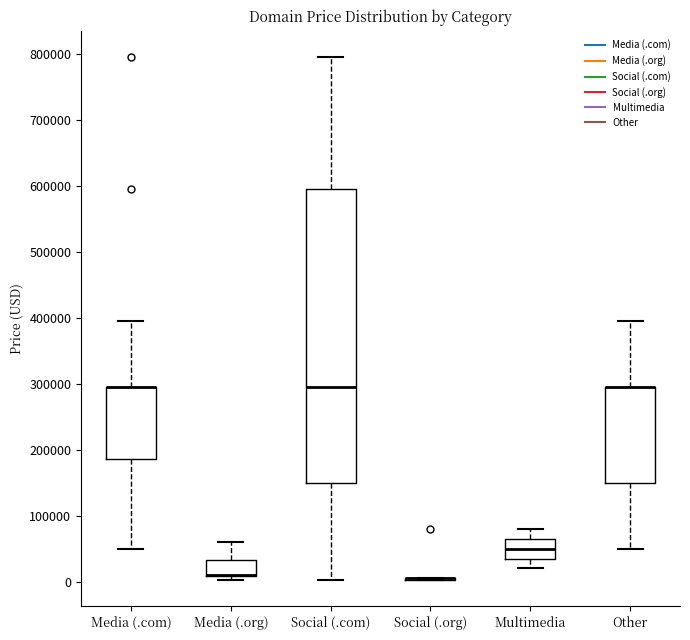

Reading left to right, read every box against the y-axis: the position of its median line, the range the box covers, and the ends of its whiskers. The values are not printed on the chart, so give them approximately, as read against the axis.

Media (.com): median 290000 (drawn on the box's upper edge), box 190000 to 290000, whiskers 50000 to 390000
Media (.org): median 10000 (drawn on the box's lower edge), box 10000 to 30000, whiskers 0 to 60000
Social (.com): median 290000, box 150000 to 590000, whiskers 0 to 790000
Social (.org): box collapsed to a line at 0, whiskers 0 to 0
Multimedia: median 50000, box 30000 to 60000, whiskers 20000 to 80000
Other: median 290000 (drawn on the box's upper edge), box 150000 to 290000, whiskers 50000 to 390000